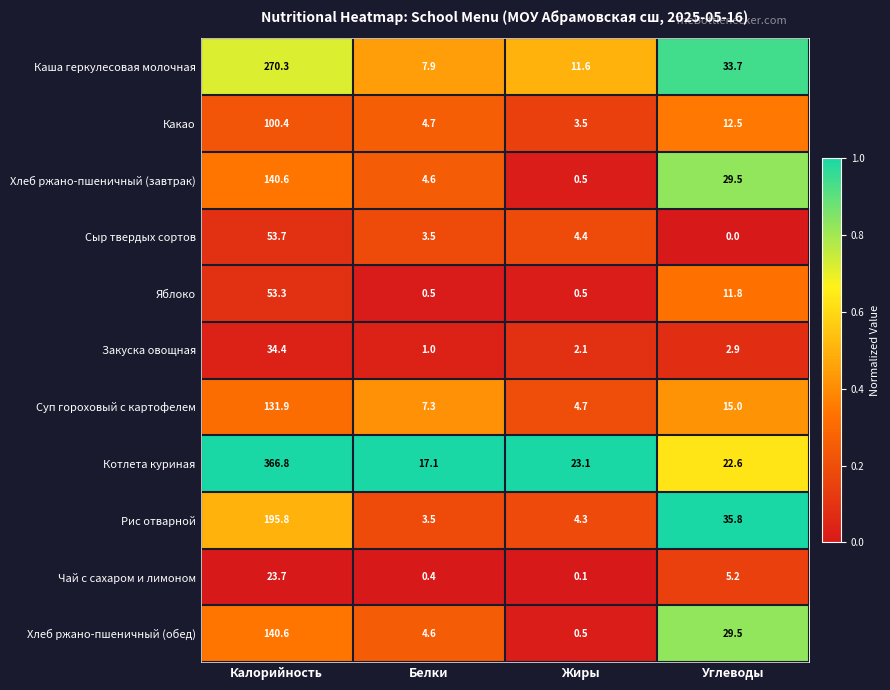

Where is Хлеб ржано-пшеничный (завтрак) nearest to the value 70?

Углеводы